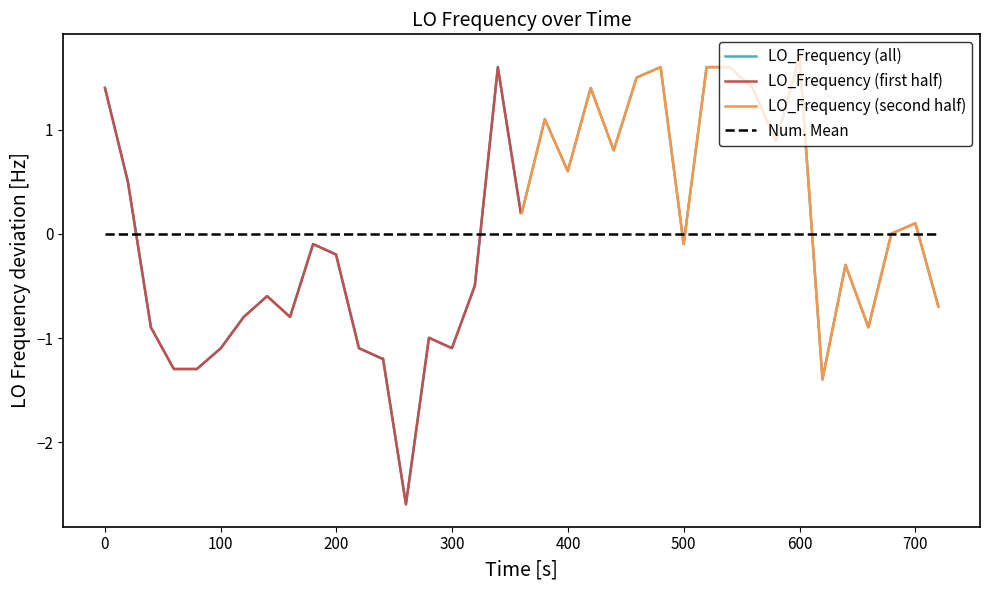

True or false: the data has more than 2 interior local peaks.

True